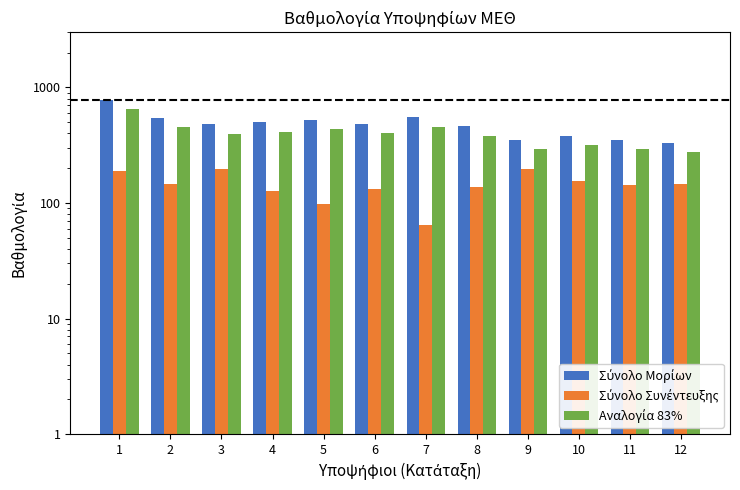

How many data points in Σύνολο Συνέντευξης are less than 145?

6